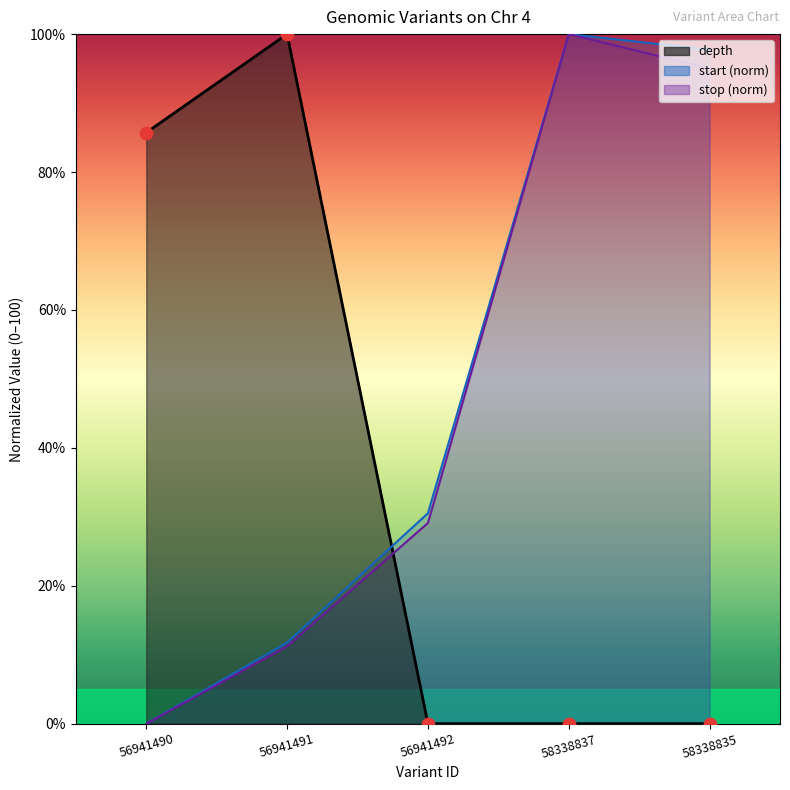

At which category is the sum across all series the highest?

58338837